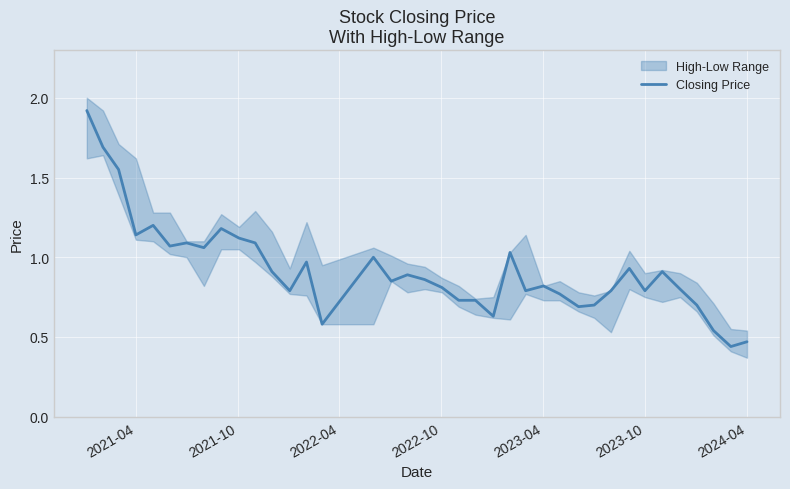

How many data points does each series have?

38